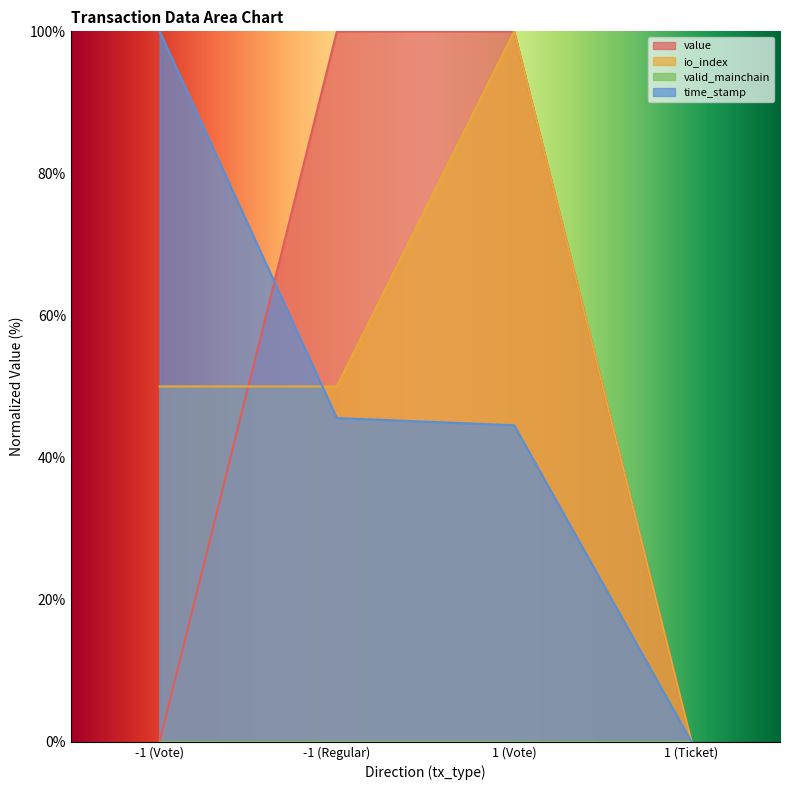

Which has a higher value, -1 (Regular) or 1 (Ticket)?

-1 (Regular)